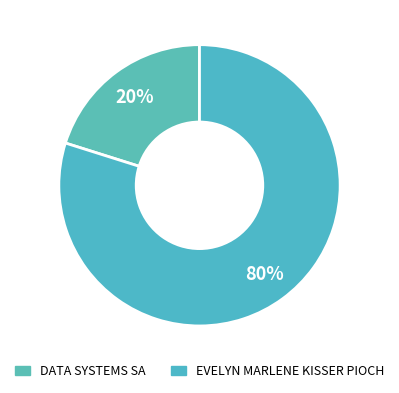

How many slices are in this pie chart?

2